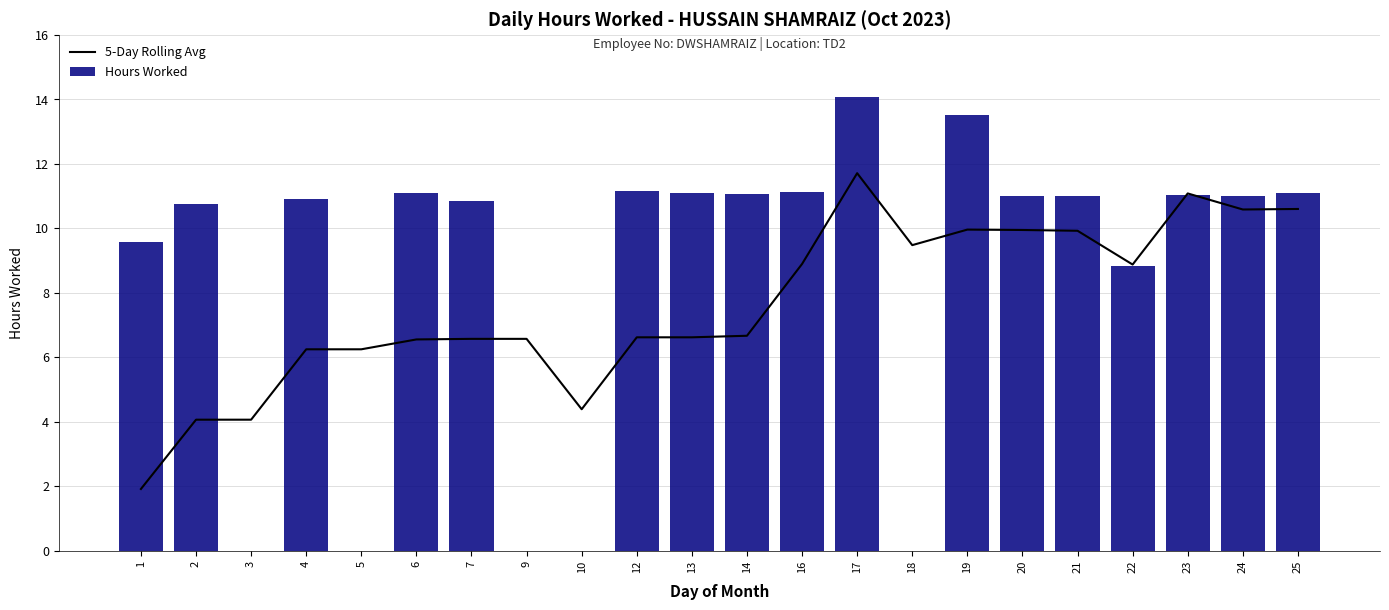

The 5-Day Rolling Avg series shows 11.5 at 7. True or false?

False